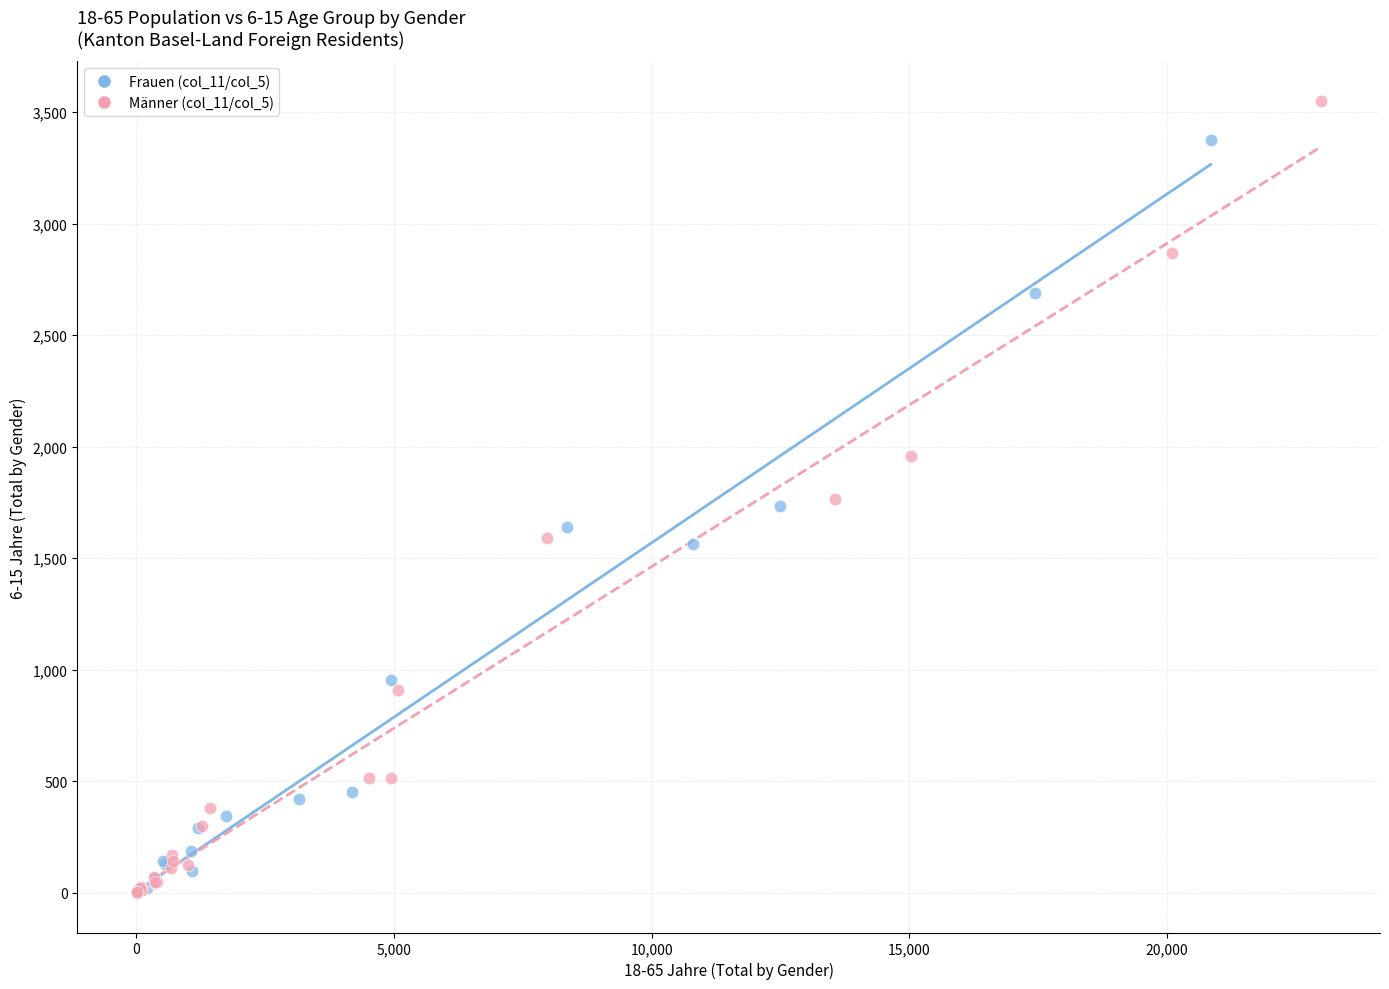

Which series has the largest Y range (max minus min)?

Männer (col_11/col_5)